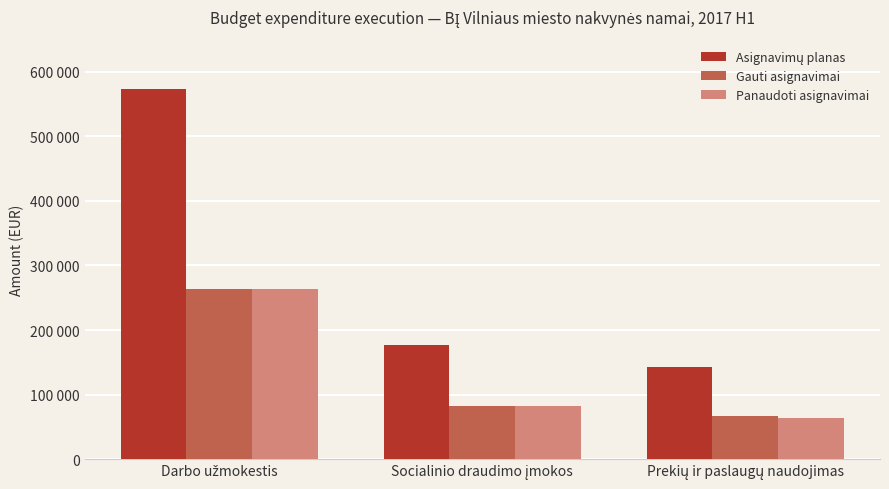

Are the bars horizontal?

No